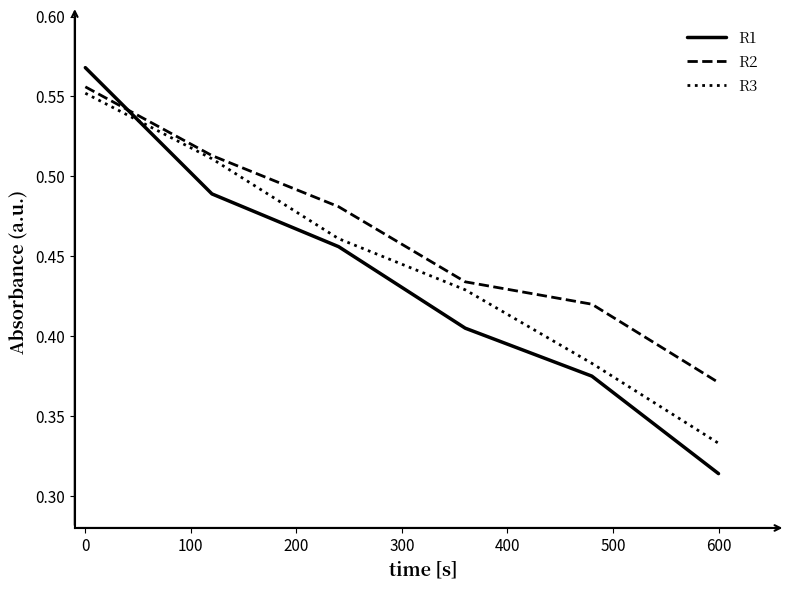

Which series has the largest total across all categories?

R2